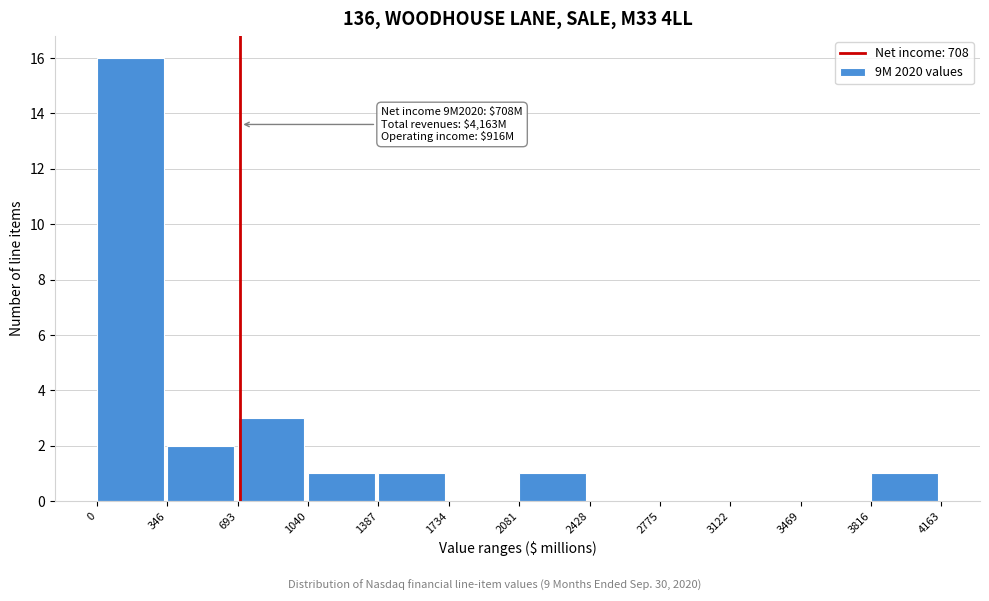

Over which range of the x-axis is the bar tallest?

0 to 346